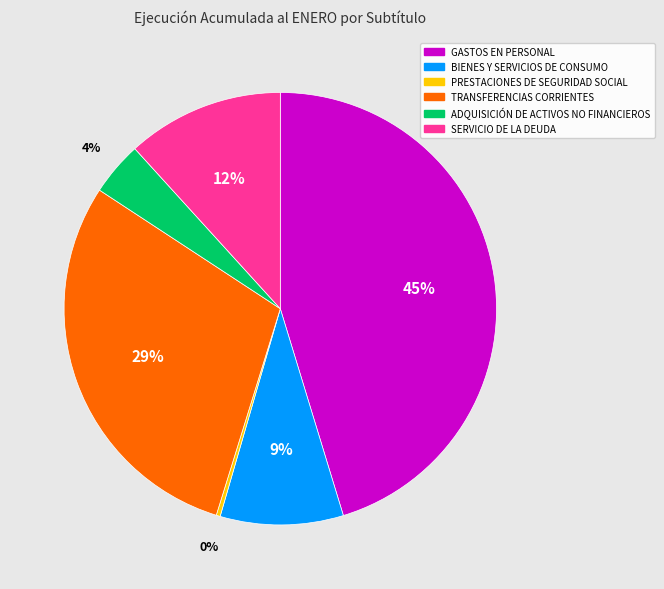

Combined, do BIENES Y SERVICIOS DE CONSUMO and SERVICIO DE LA DEUDA account for over 50%?

No